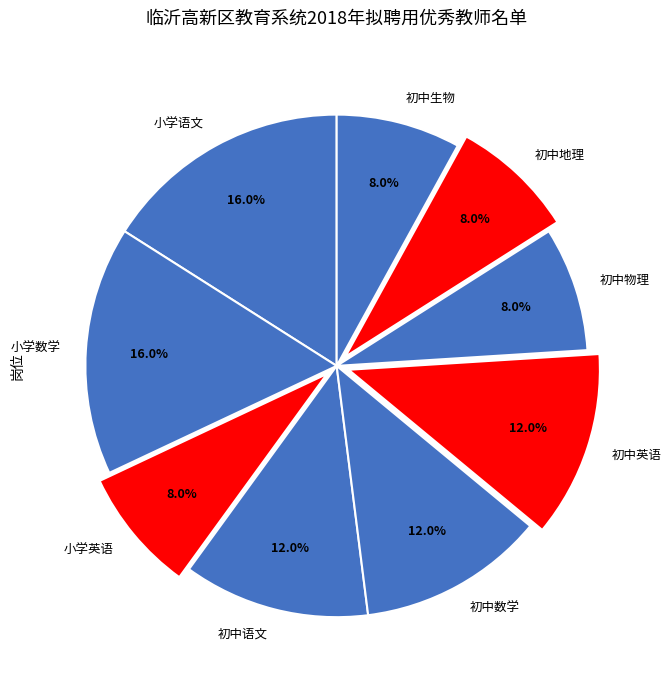

To the nearest percent, what is the average slice percentage?

11%